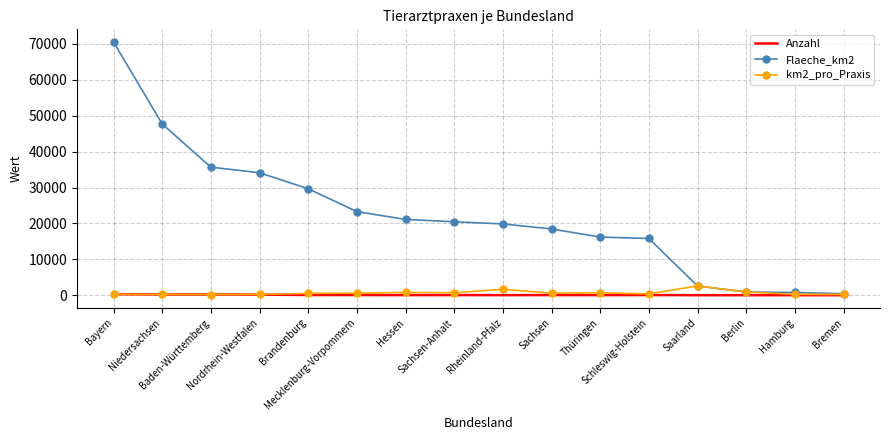

Rank the series by their maximum value, from highest to lowest.

Flaeche_km2, km2_pro_Praxis, Anzahl